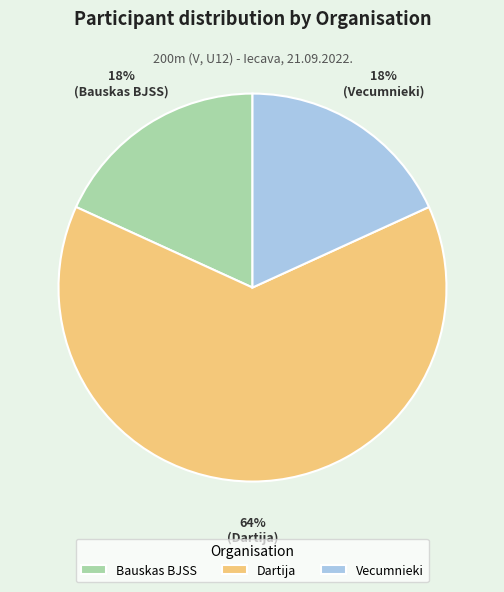

Do Bauskas BJSS and Vecumnieki together represent more than half of the pie?

No